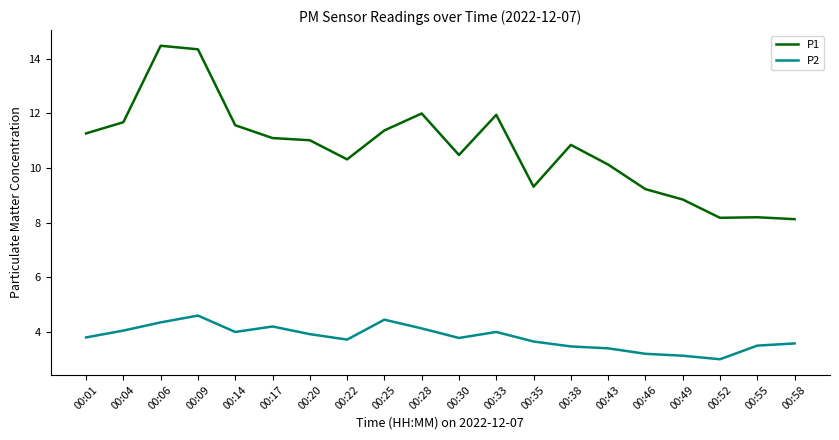

Is it true that P1 equals 9.2 at 00:46?

True